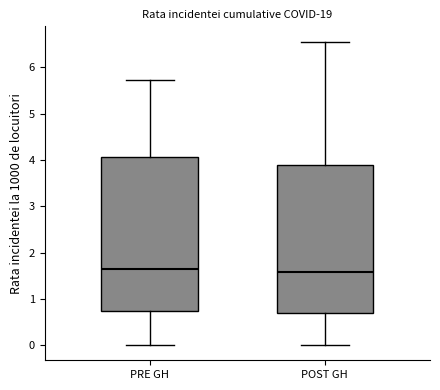

Where is the lower edge of the box for PRE GH on the y-axis? The values are not printed on the chart, so give them approximately, as read against the axis.

0.7